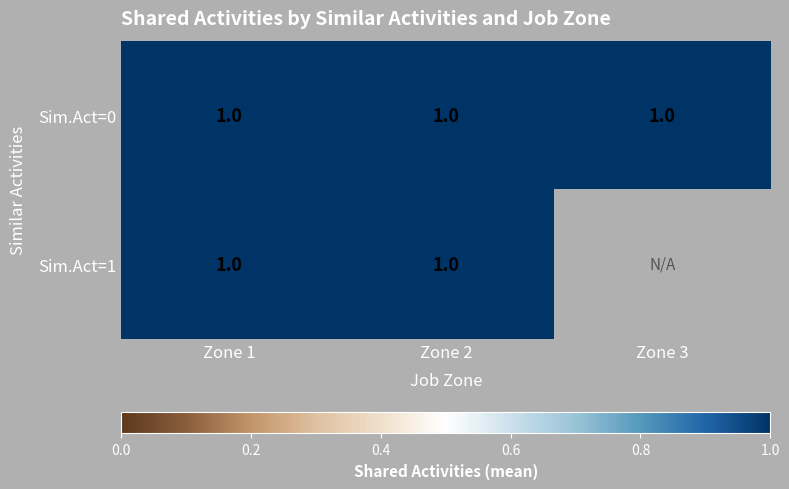

True or false: 0 has a value of 1 at 1.

True